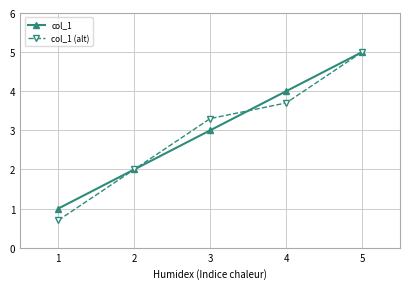

What is the greatest value displayed?

5.0